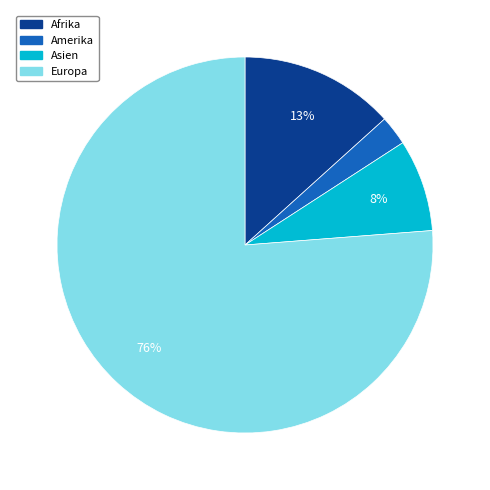

Between Afrika and Amerika, which is larger?

Afrika